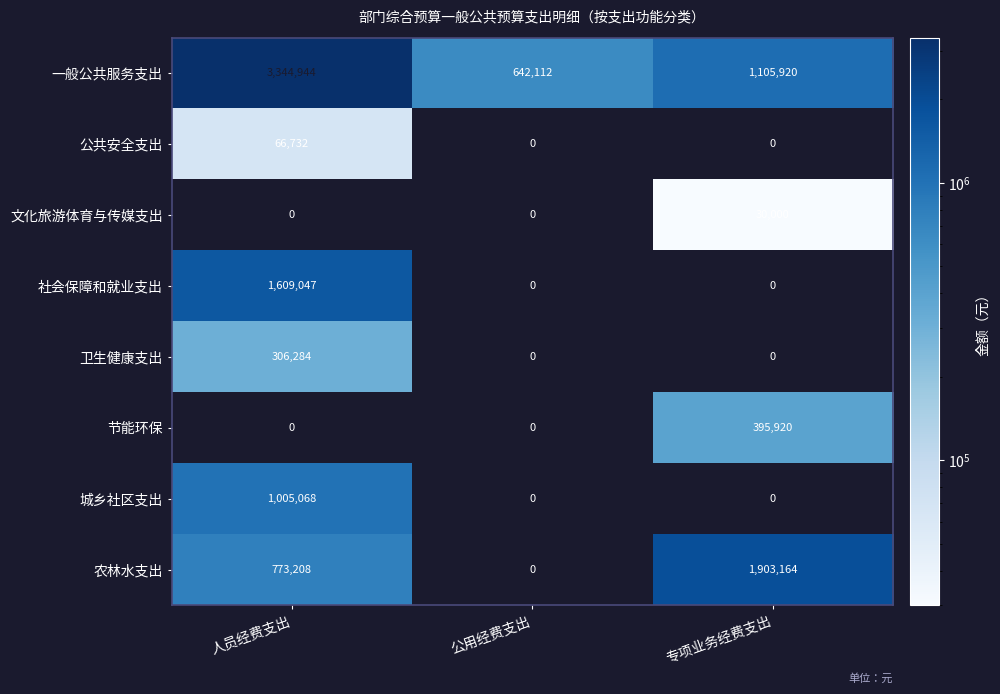

Reading left to right, what are all the values shown in this chart?

一般公共服务支出: 3344944	642112	1105920
公共安全支出: 66732	0	0
文化旅游体育与传媒支出: 0	0	30000
社会保障和就业支出: 1609047	0	0
卫生健康支出: 306284	0	0
节能环保: 0	0	395920
城乡社区支出: 1005068	0	0
农林水支出: 773208	0	1903164